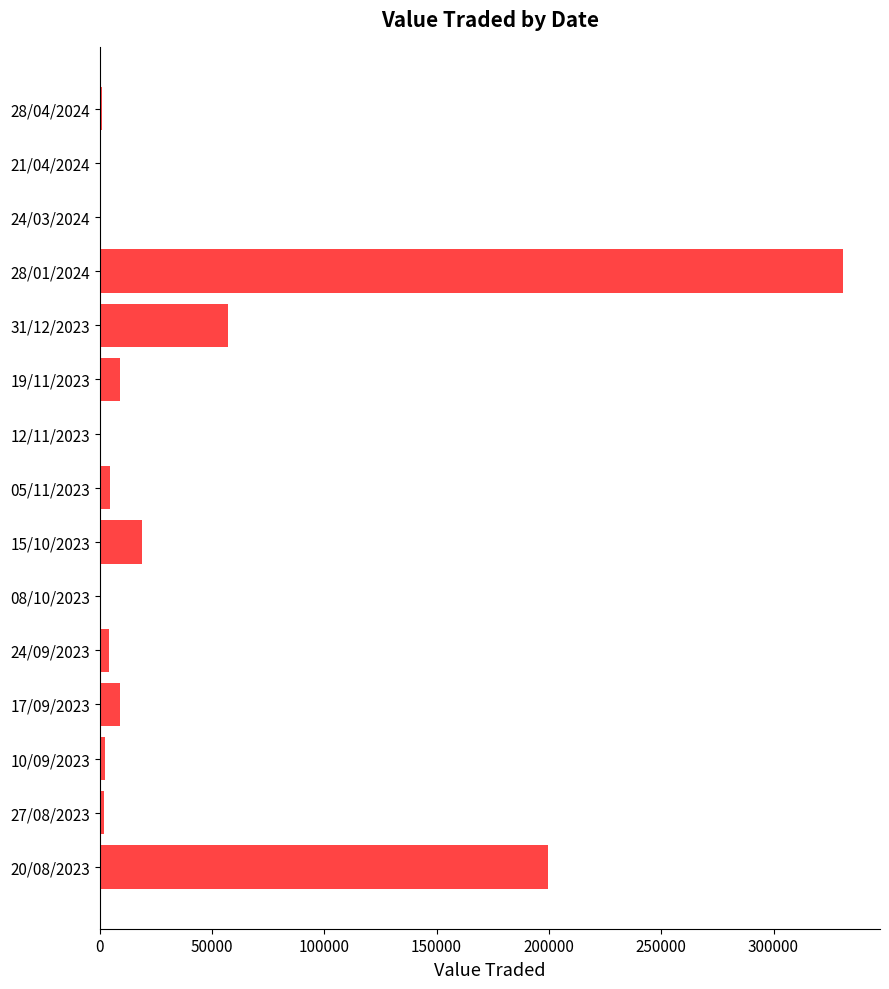

What is the sum of all values?

639919